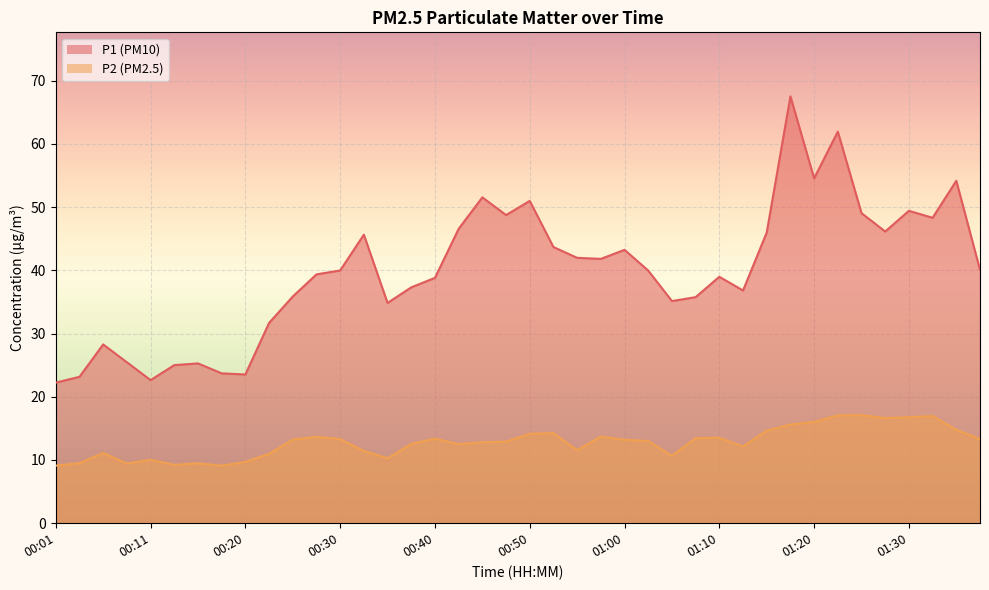

What is the sum of all P2 values?

512.2